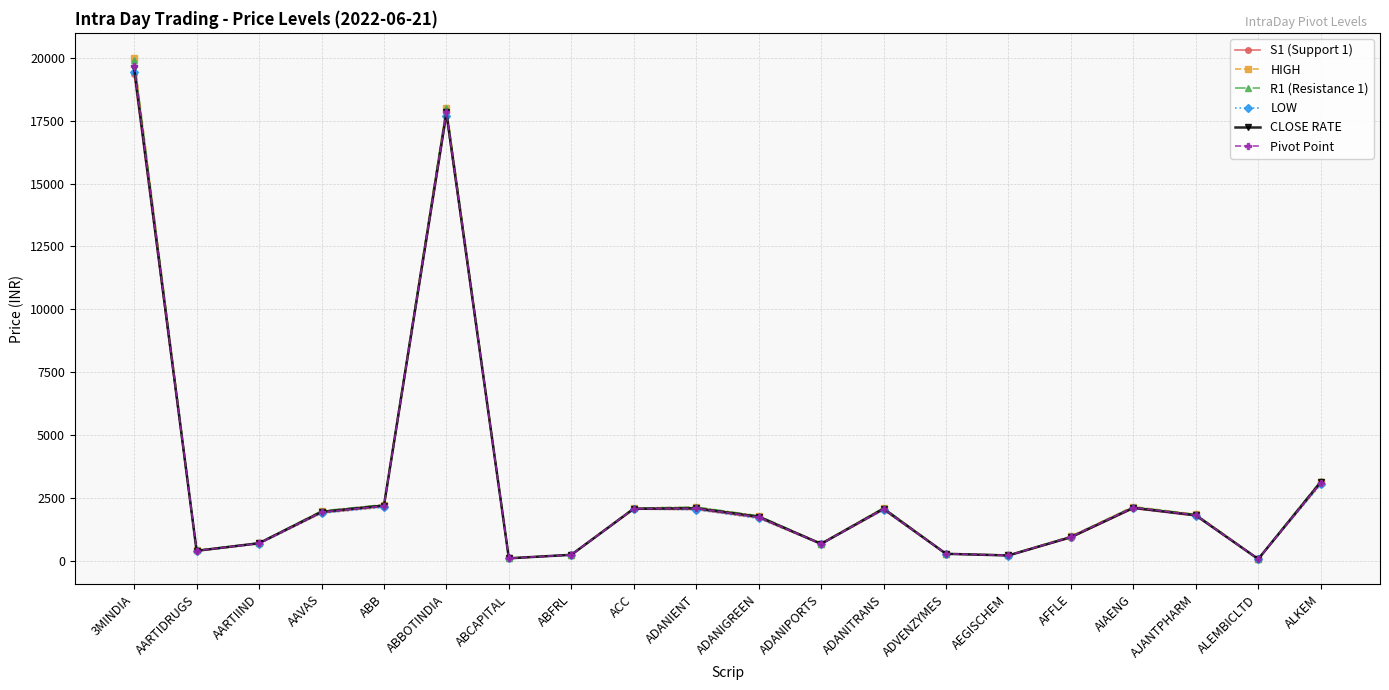

Is it true that S1 (Support 1) equals 1692.5 at ADANIGREEN?

True